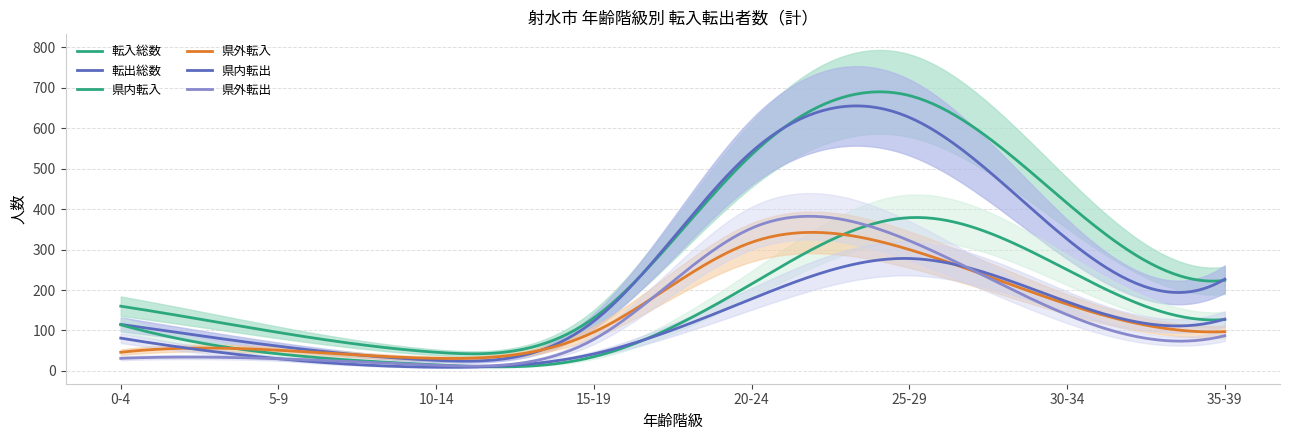

The value of 転出総数 at 20-24 is 542. True or false?

True